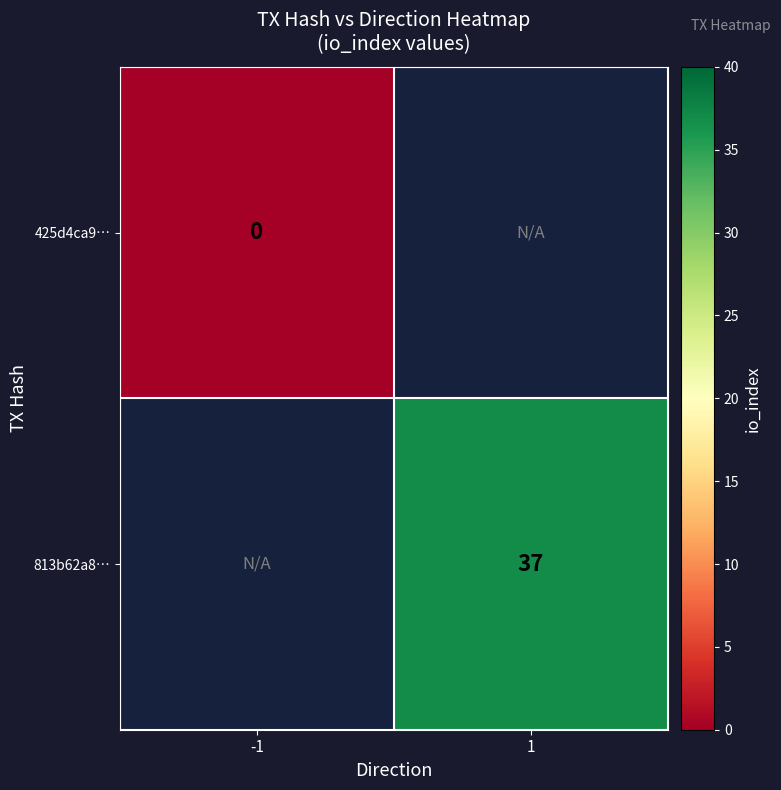

The 813b62a8… series shows 22 at 1. True or false?

False